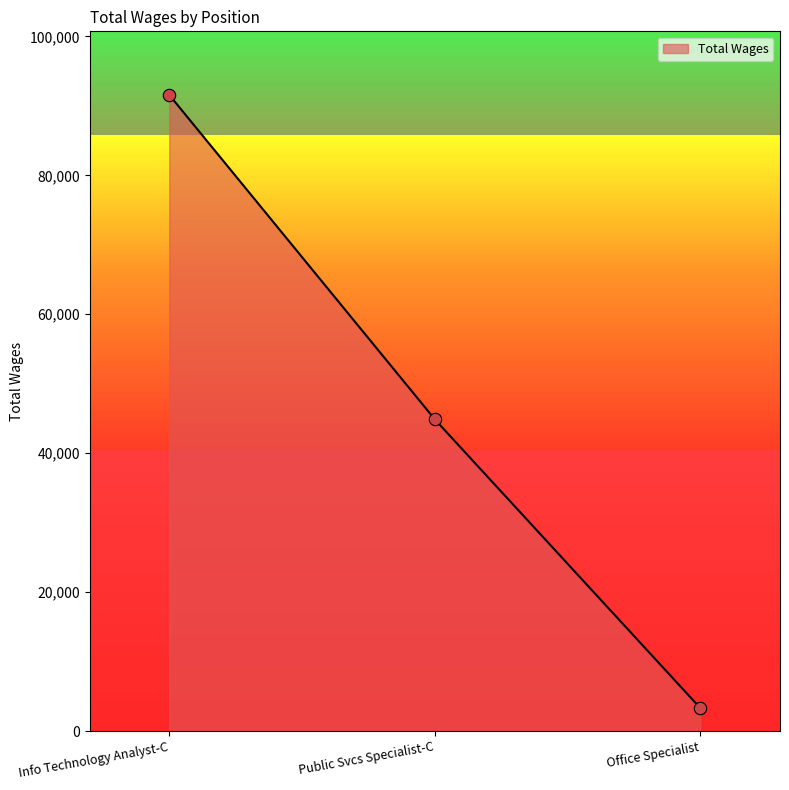

What is the change in value from Info Technology Analyst-C to Public Svcs Specialist-C?

-46679